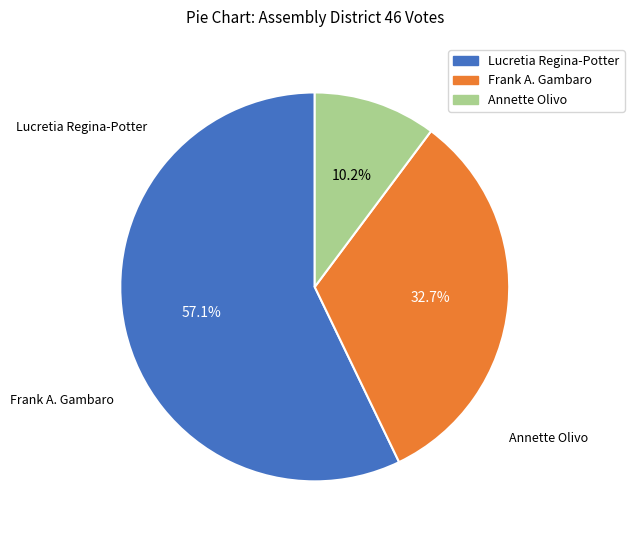

Count the number of slices in the pie.

3